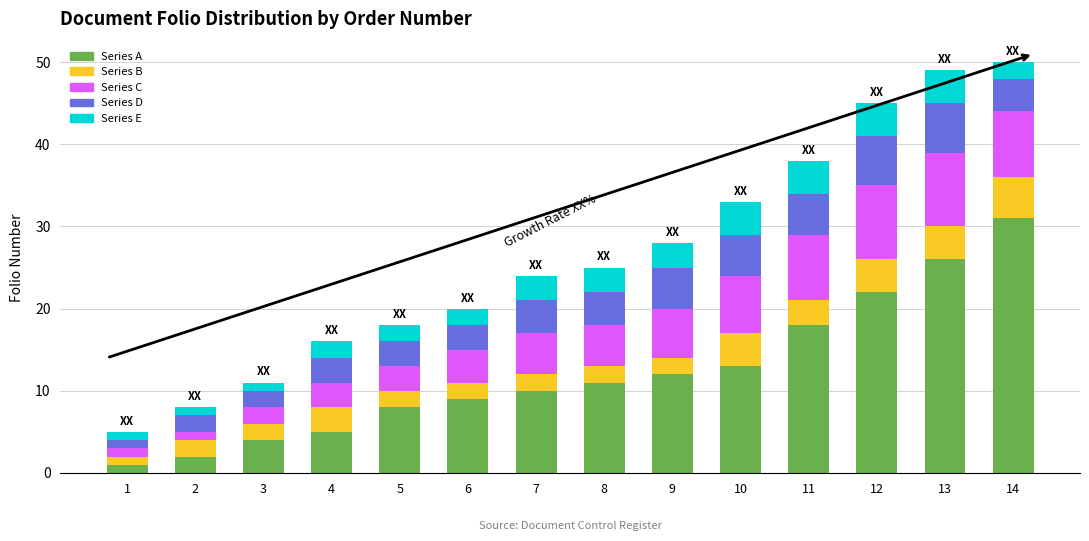

Does the chart contain any negative values?

No